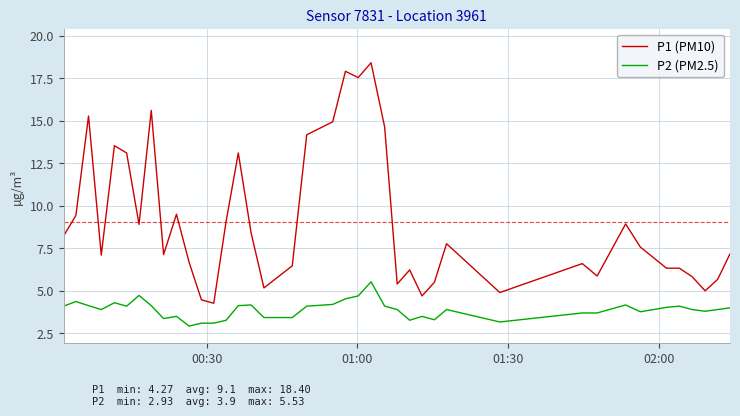

Which series has the largest range (max minus min)?

P1 (PM10)